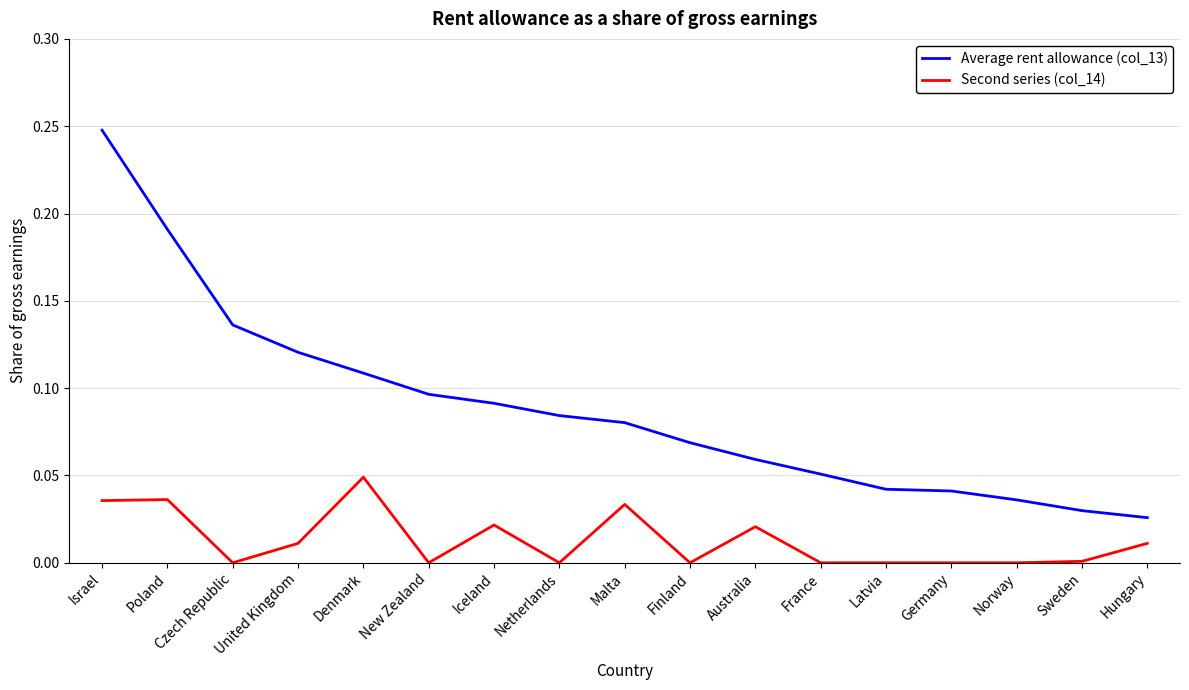

Which series changed the most between Poland and Australia?

Average rent allowance (col_13)